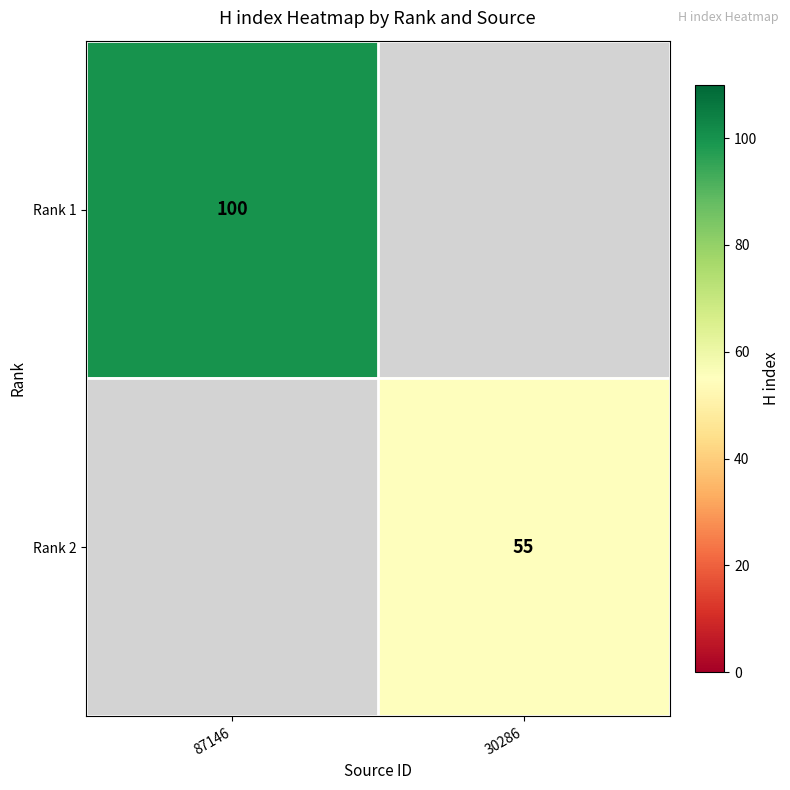

True or false: Rank 2 has a value of 55 at 30286.

True